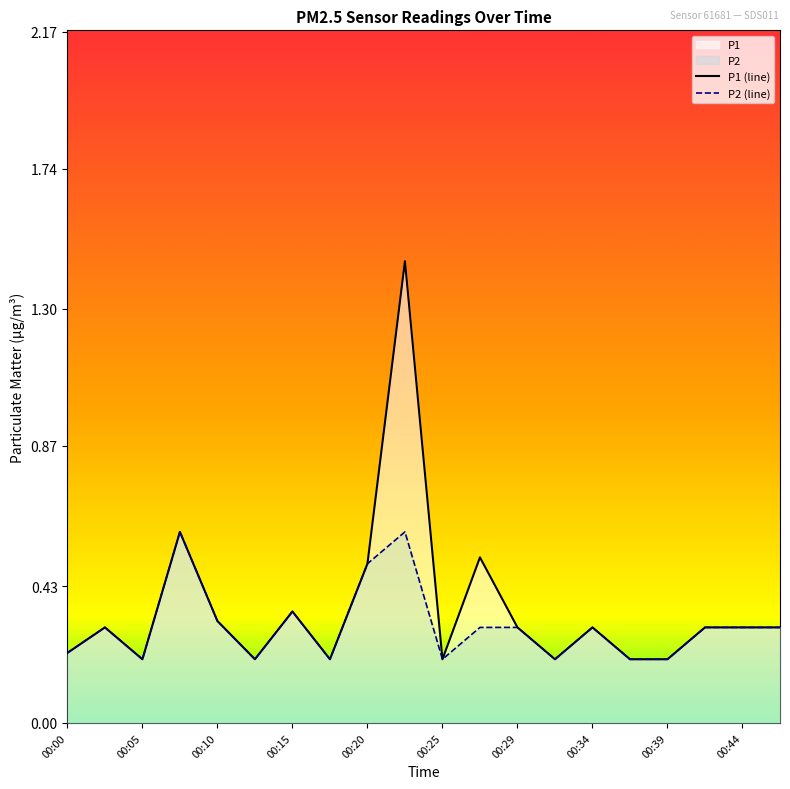

What is the highest value of the P2 (line) series?

0.6